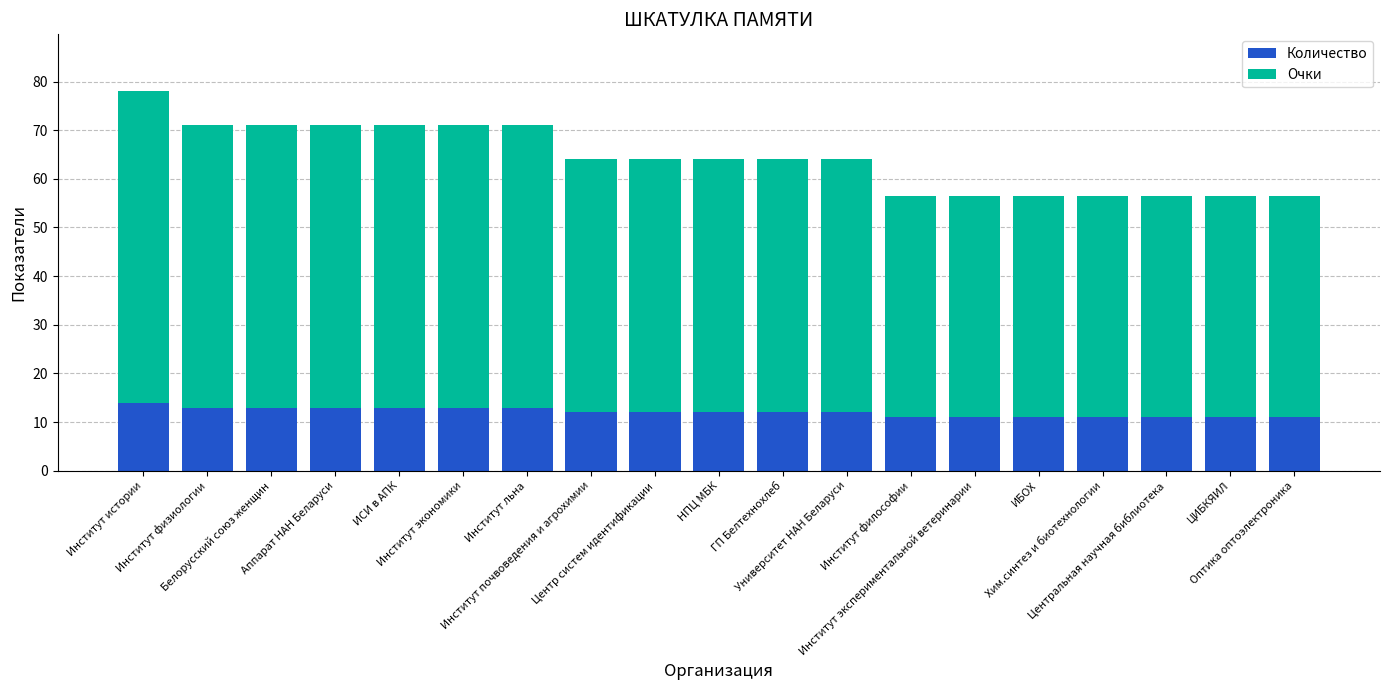

What is the minimum value for Количество?

11.0